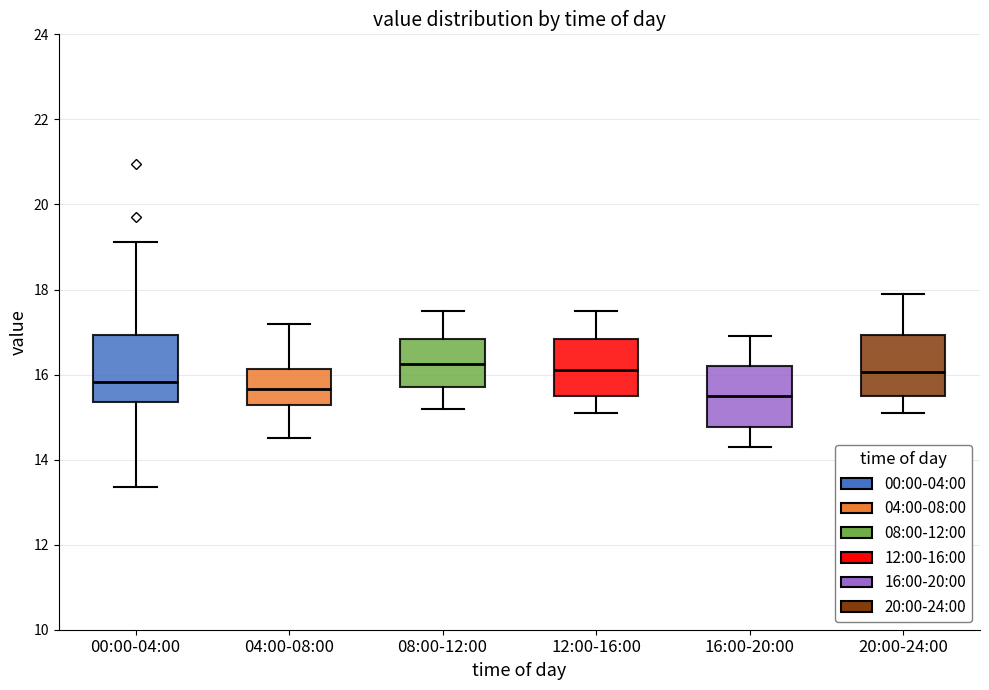

Reading left to right, read every box against the y-axis: the position of its median line, the range the box covers, and the ends of its whiskers. The values are not printed on the chart, so give them approximately, as read against the axis.

00:00-04:00: median 15.8, box 15.4 to 17.0, whiskers 13.4 to 19.2
04:00-08:00: median 15.6, box 15.2 to 16.2, whiskers 14.6 to 17.2
08:00-12:00: median 16.2, box 15.8 to 16.8, whiskers 15.2 to 17.6
12:00-16:00: median 16.2, box 15.6 to 16.8, whiskers 15.2 to 17.6
16:00-20:00: median 15.6, box 14.8 to 16.2, whiskers 14.4 to 17.0
20:00-24:00: median 16.0, box 15.6 to 17.0, whiskers 15.2 to 18.0